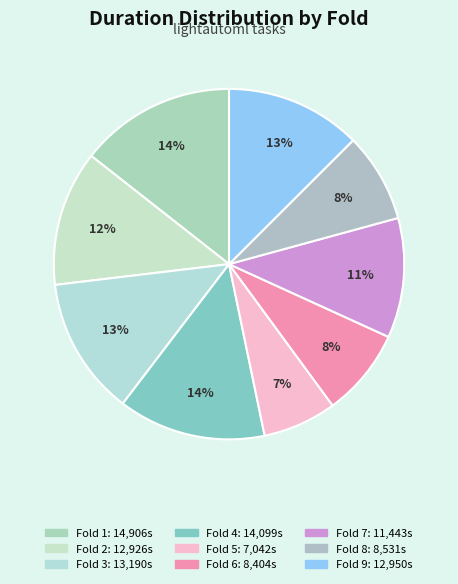

True or false: Fold 2 accounts for 20% of the total.

False